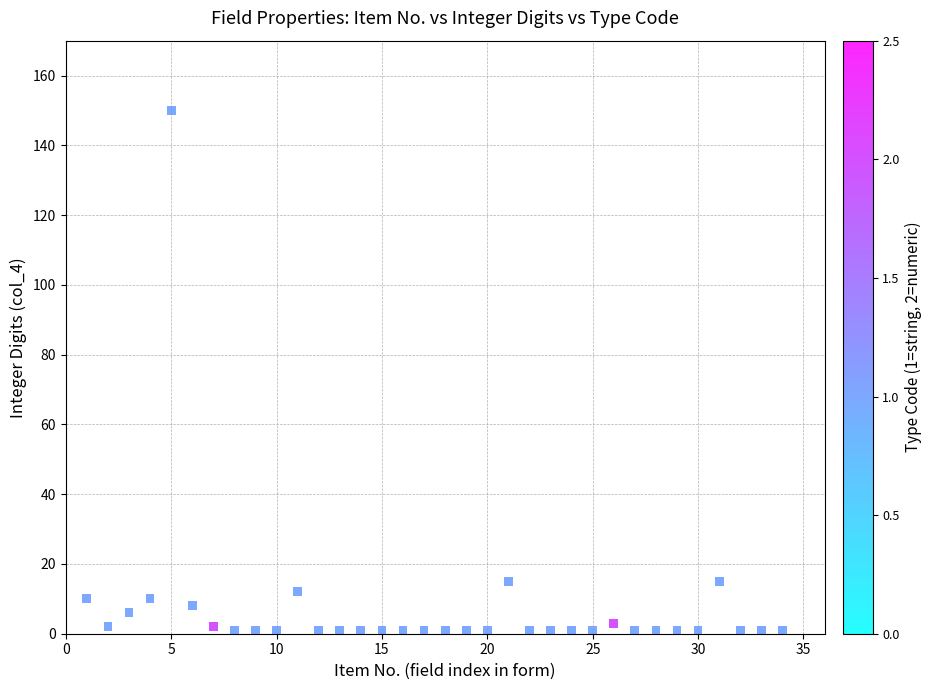

What is the range of Y values (max minus min)?

149